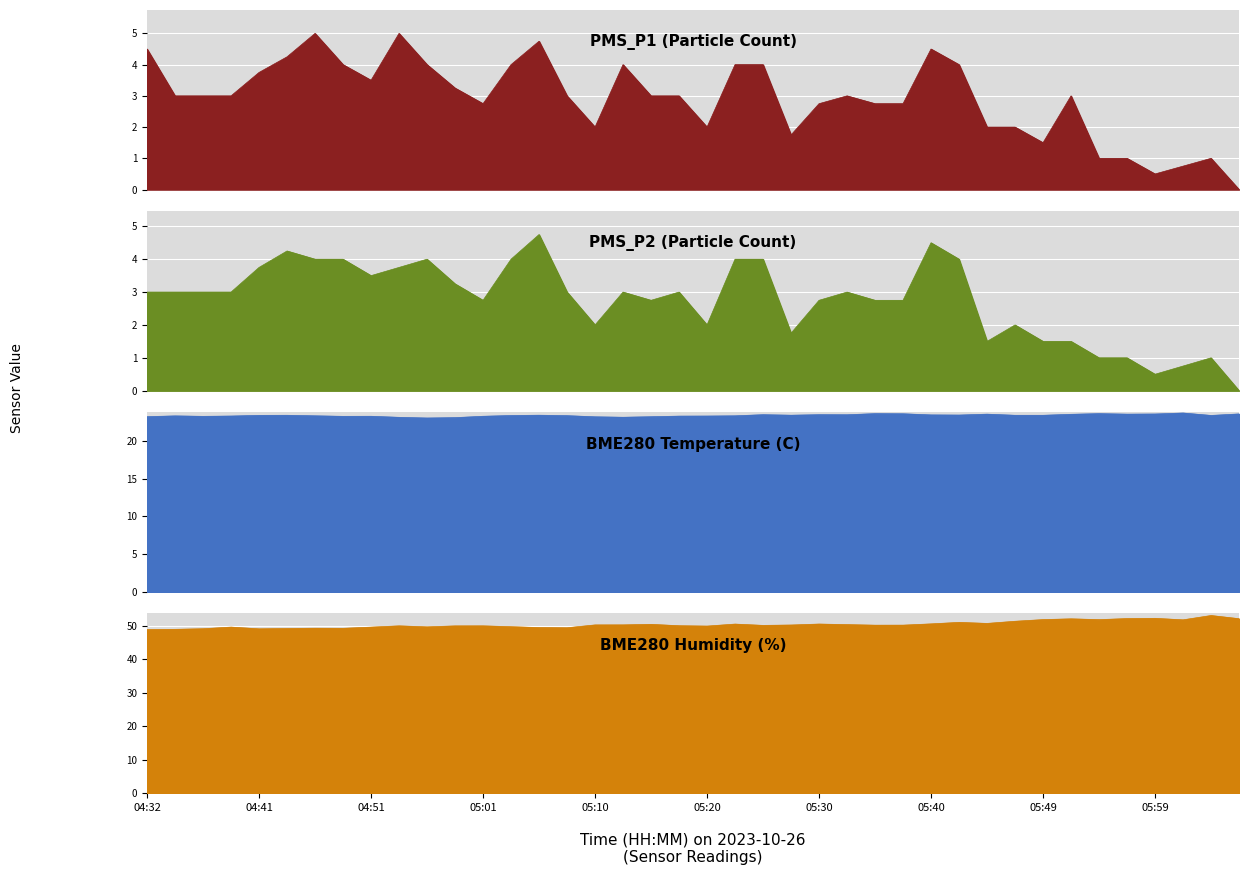

True or false: PMS_P1 has more than 1 points higher than both neighbors.

True